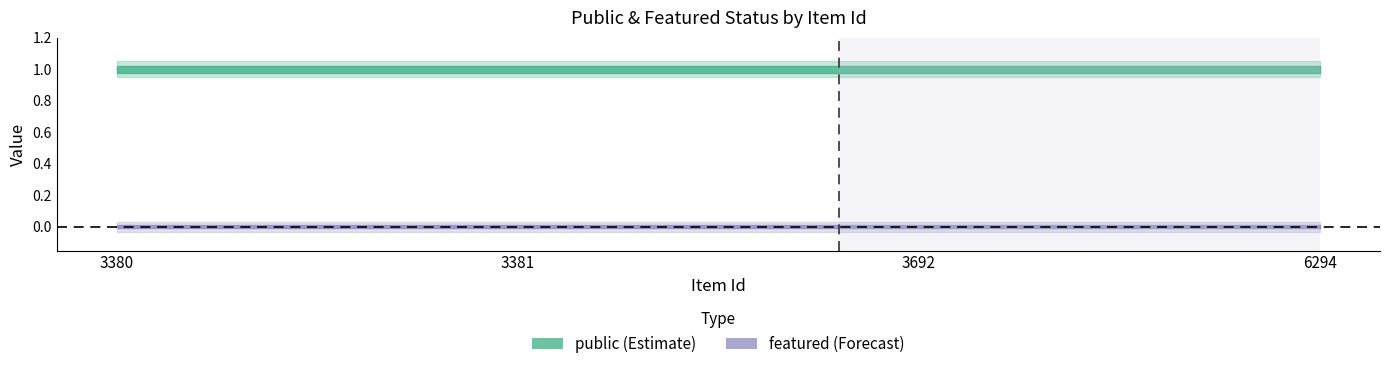

What is the sum of all public values?

4